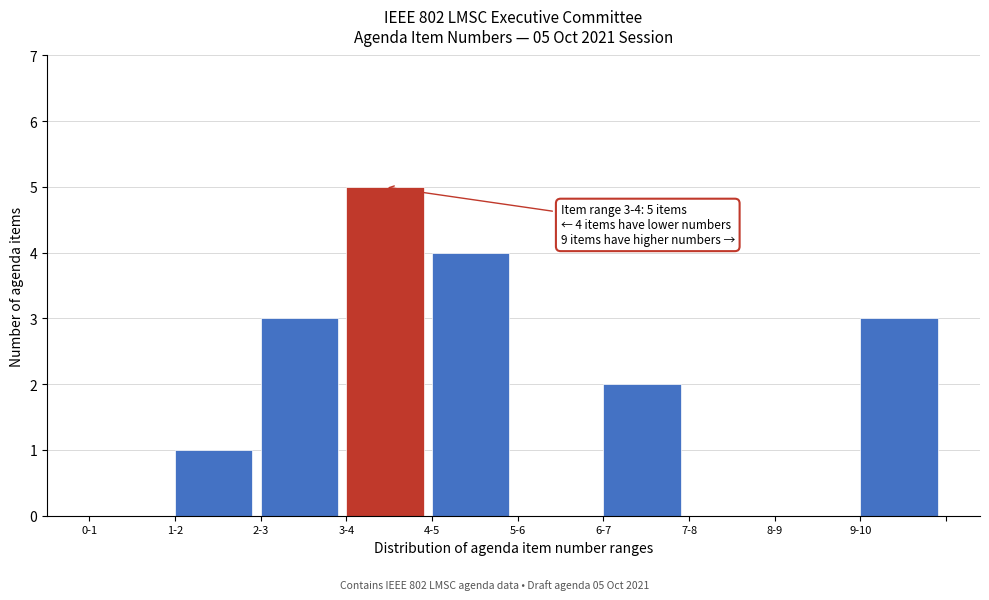

Reading left to right, transcribe all the data shown in this chart.

0-1=0	1-2=1	2-3=3	3-4=5	4-5=4	5-6=0	6-7=2	7-8=0	8-9=0	9-10=3